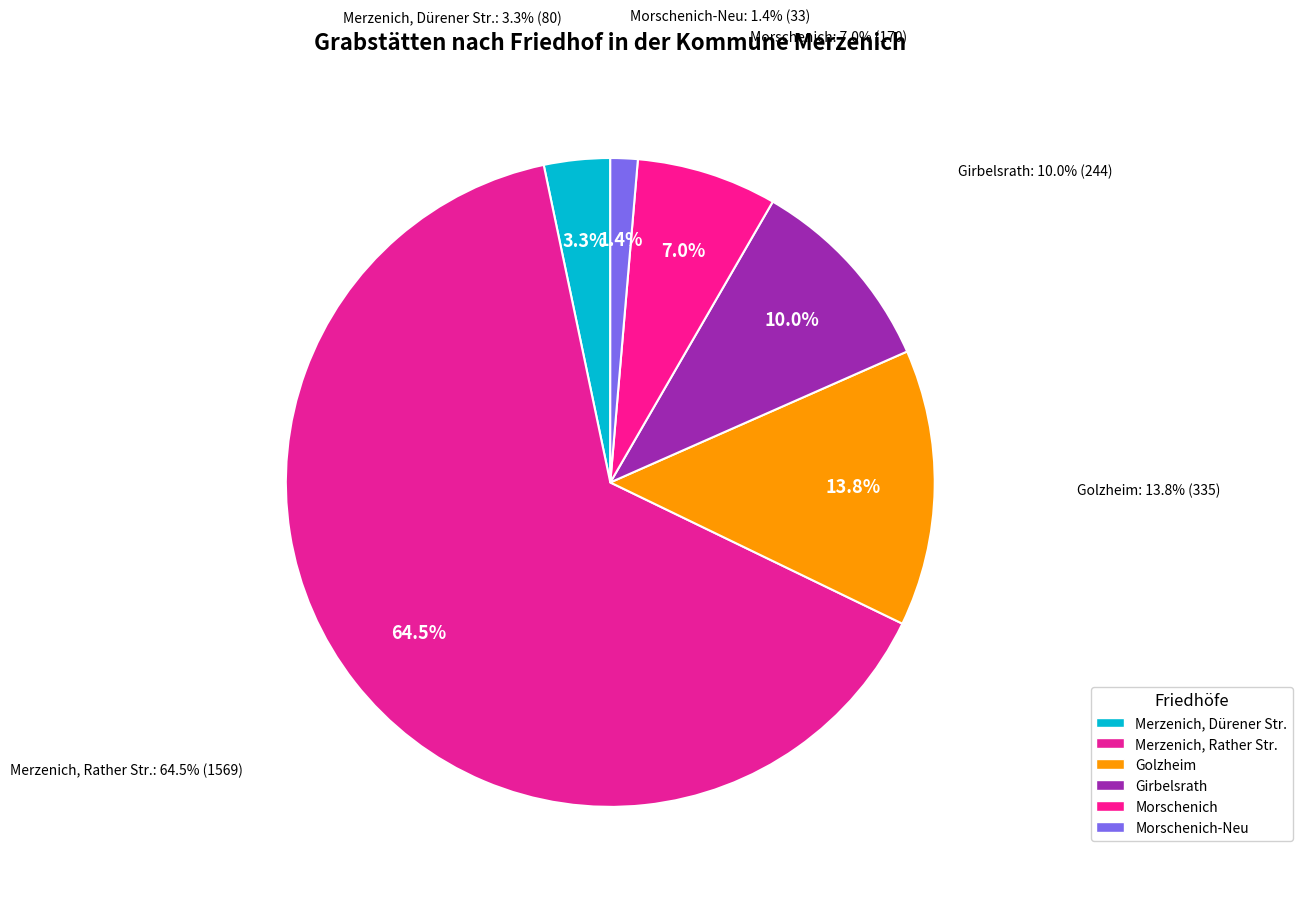

What is the majority slice?

Merzenich, Rather Straße